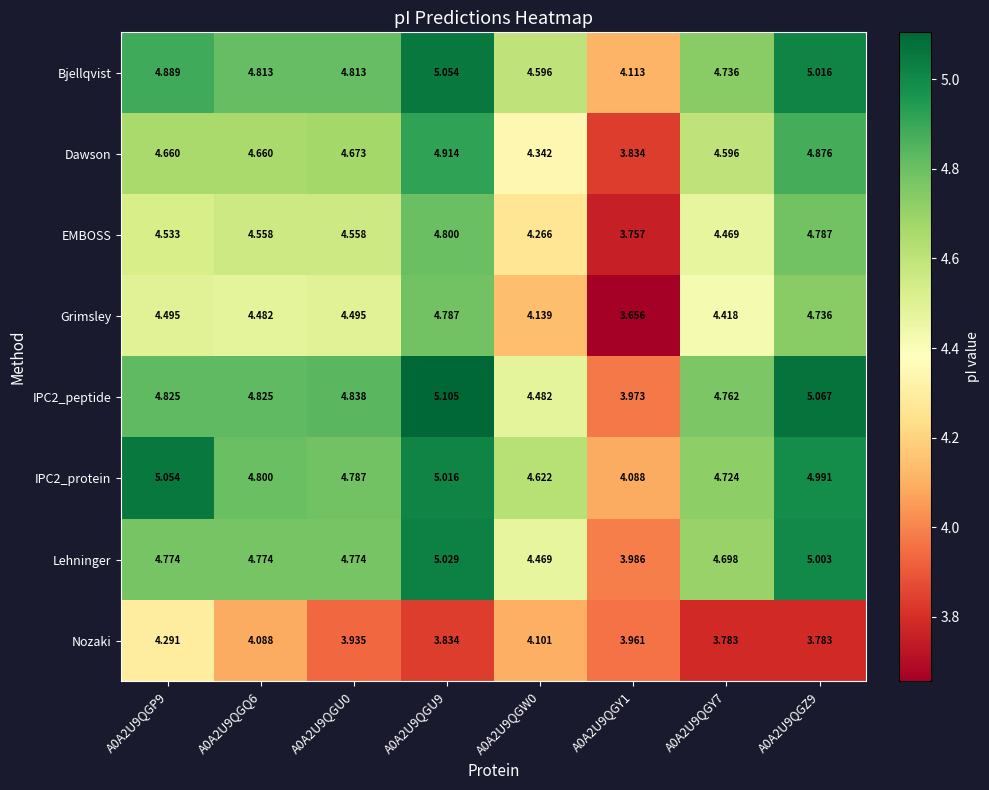

Is the value of IPC2_peptide at A0A2U9QGQ6 greater than the value of EMBOSS at A0A2U9QGW0?

Yes